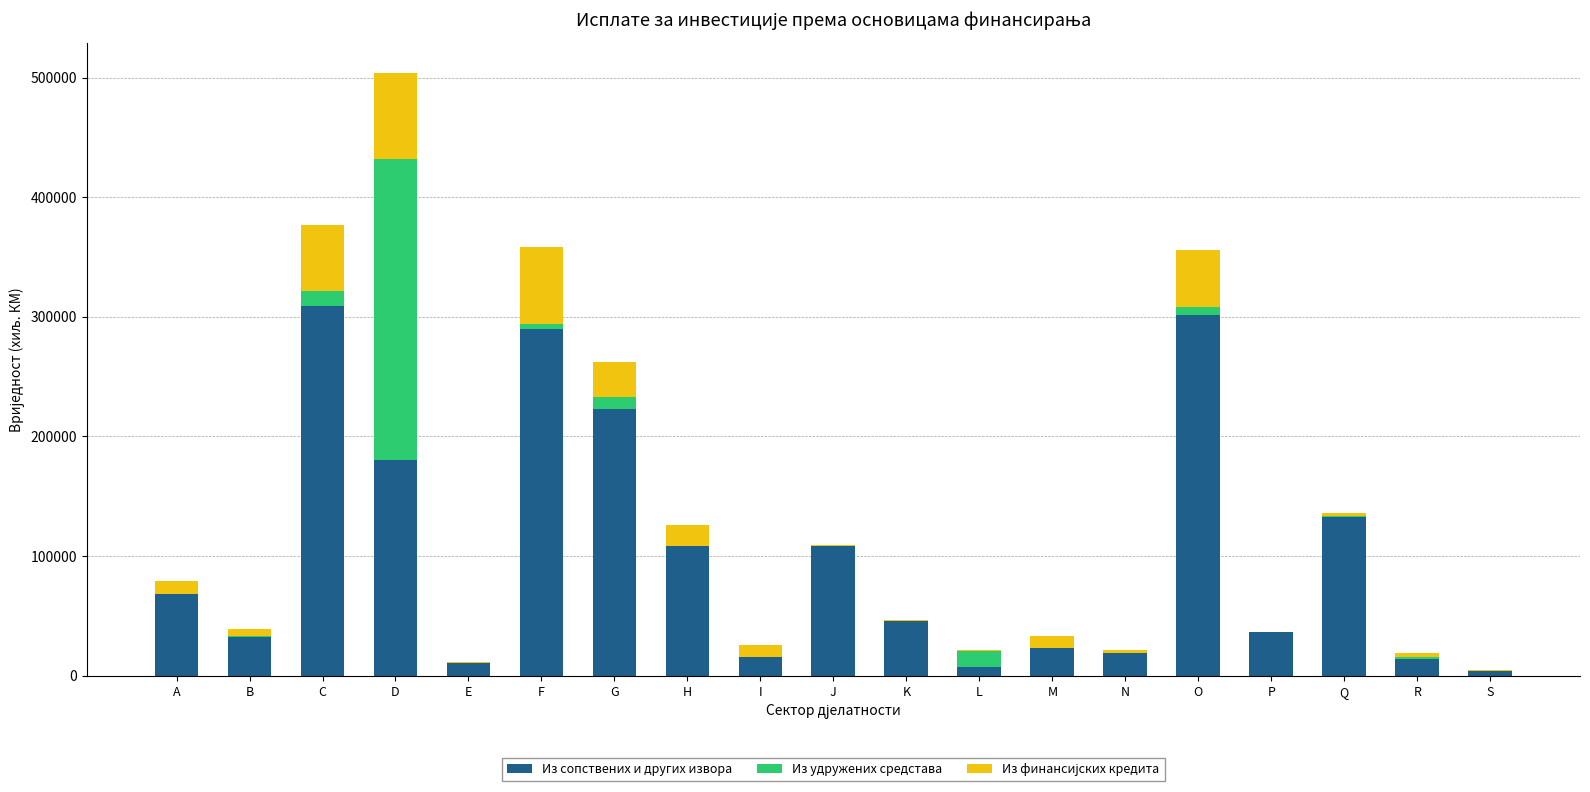

The value of Из сопствених и других извора at P is 36161. True or false?

True